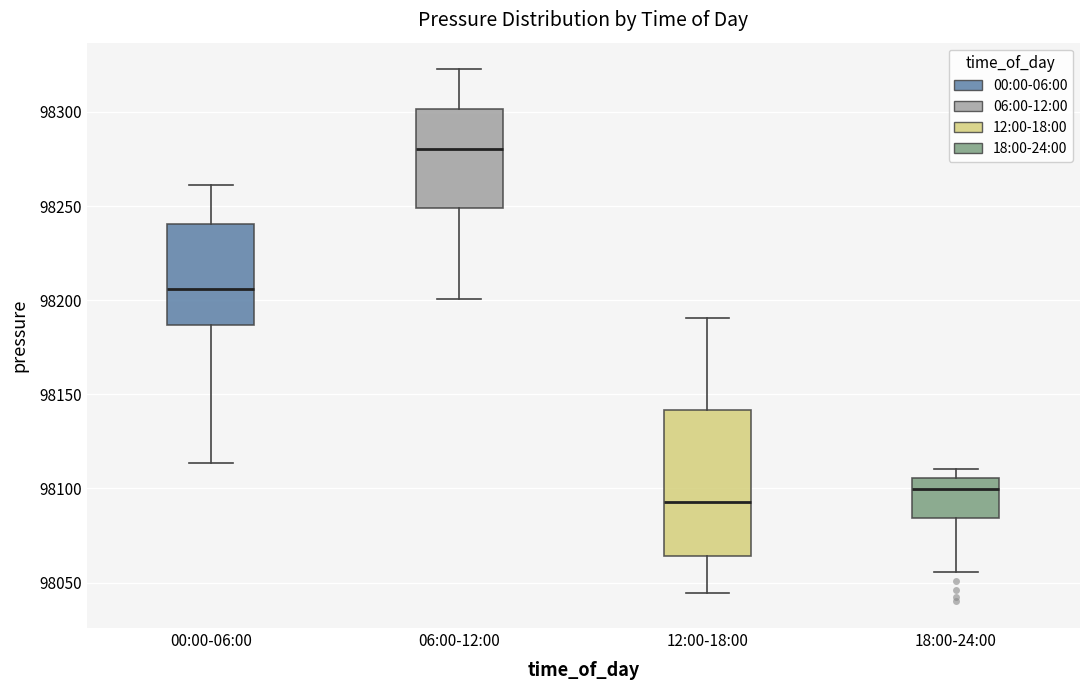

Comparing the boxes themselves (not the whiskers), which one is the tallest?

12:00-18:00